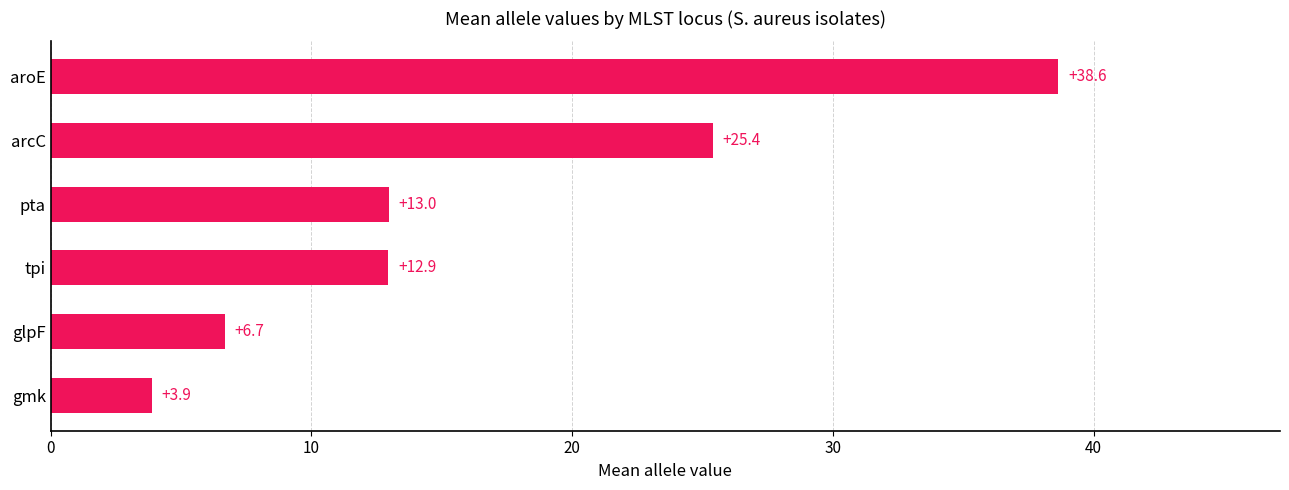

What is the difference between the maximum and second lowest values?

32.0